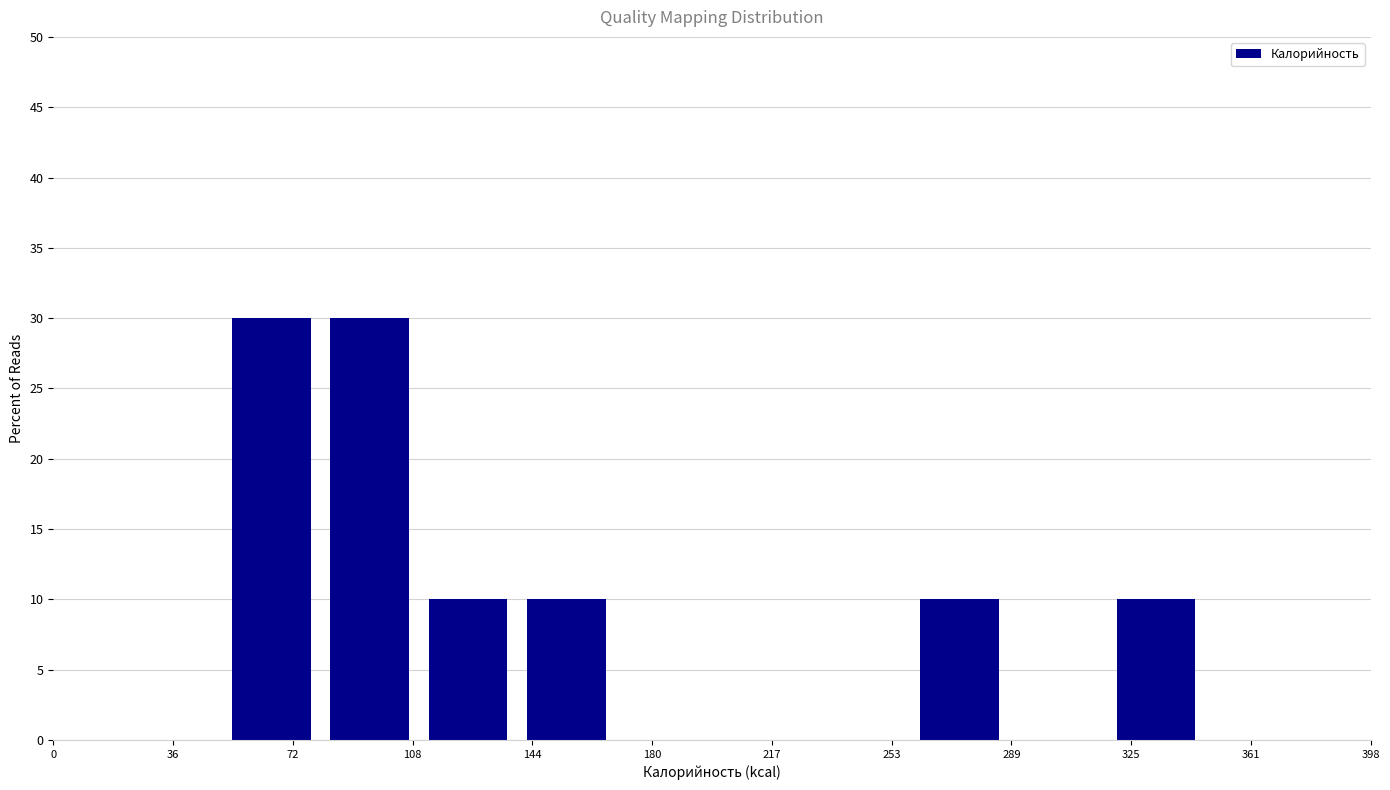

Reading left to right, list every bar in this chart as the range it spans on the x-axis followed by its height. Neither the bar edges nor the heights are printed on the chart, so give them approximately, as read against the axes.

50 to 80: 30
80 to 110: 30
110 to 140: 10
140 to 170: 10
170 to 200: 0
200 to 230: 0
230 to 260: 0
260 to 290: 10
290 to 320: 0
320 to 350: 10